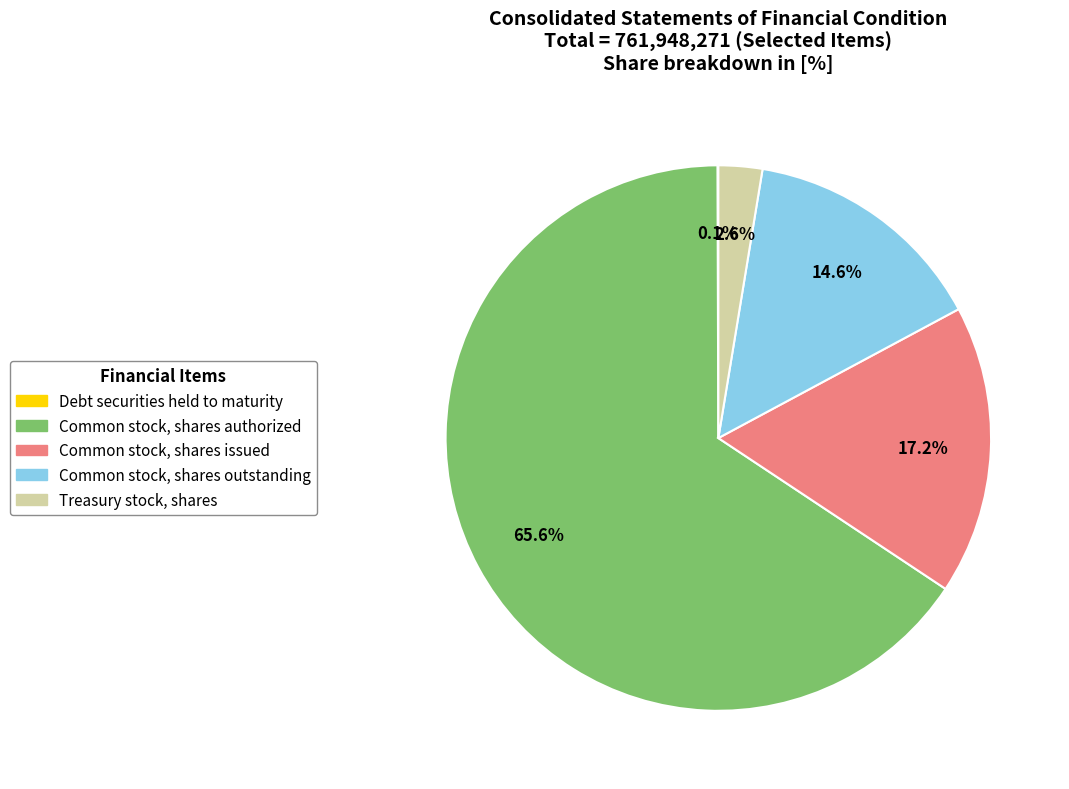

What percentage is the Common stock, shares issued slice, to the nearest percent?

17%